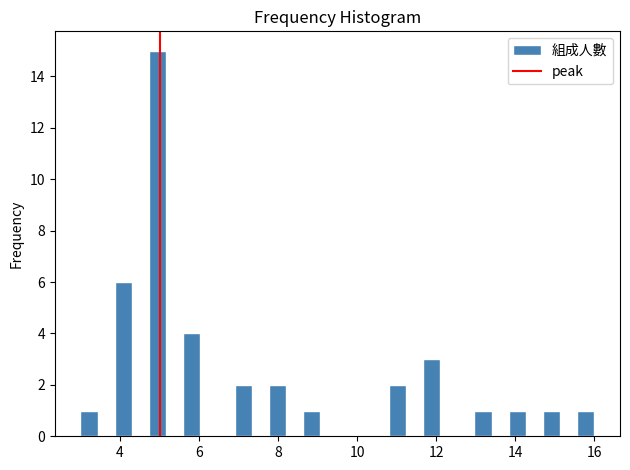

Read against the x-axis, roughly where is the centre of the tallest bar?

5.0